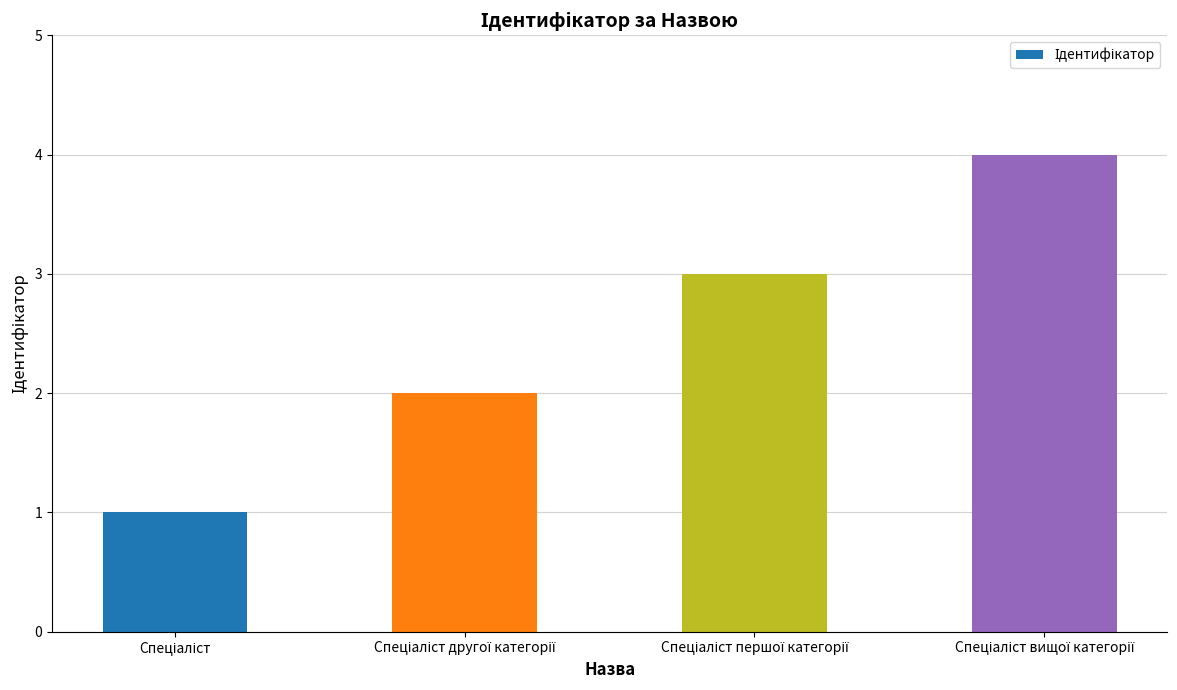

Reading left to right, extract all data points from this chart.

1	2	3	4